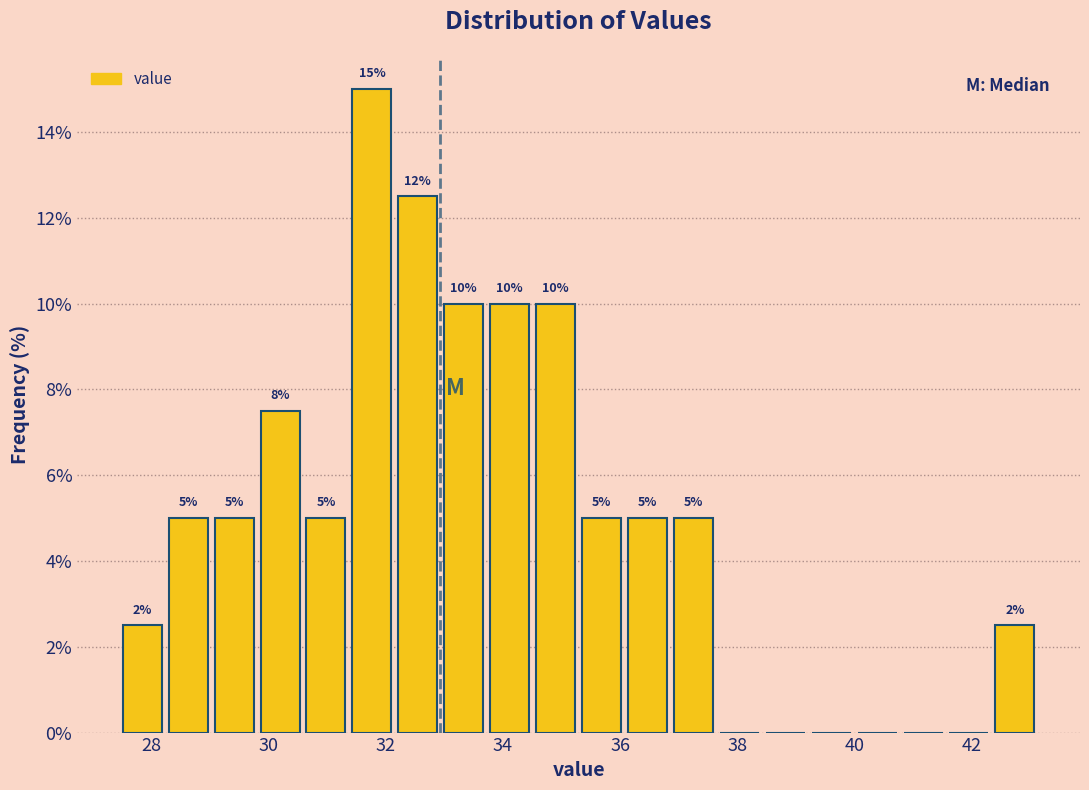

Around what value on the x-axis is the tallest bar? Give the approximate position of its centre, as read against the axis.

31.8